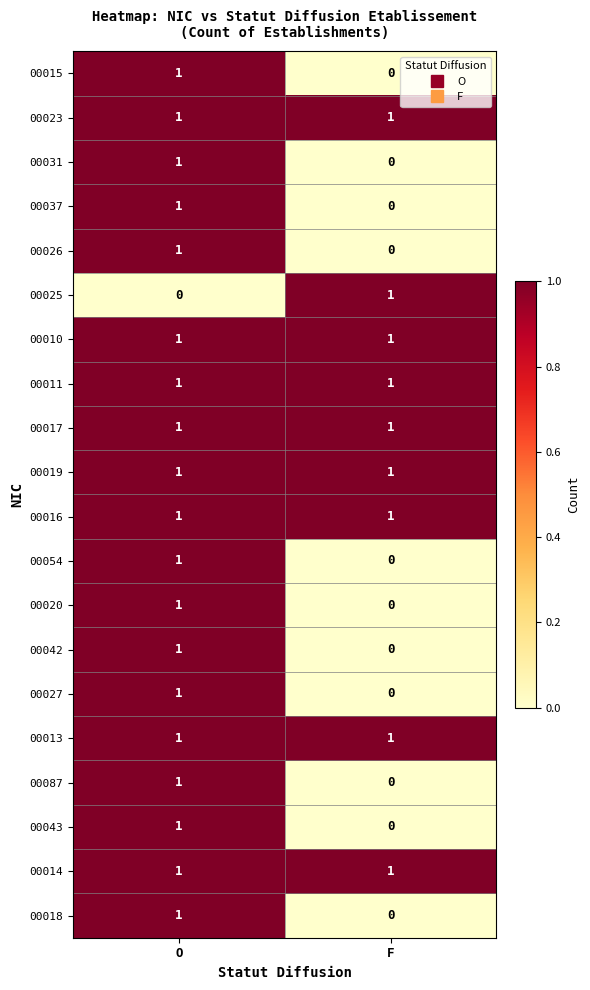

Count the number of data series in this chart.

20